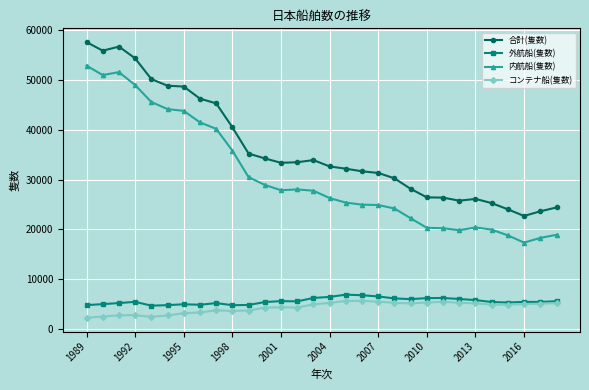

How many values in the 合計(隻数) series are below 33368?

15